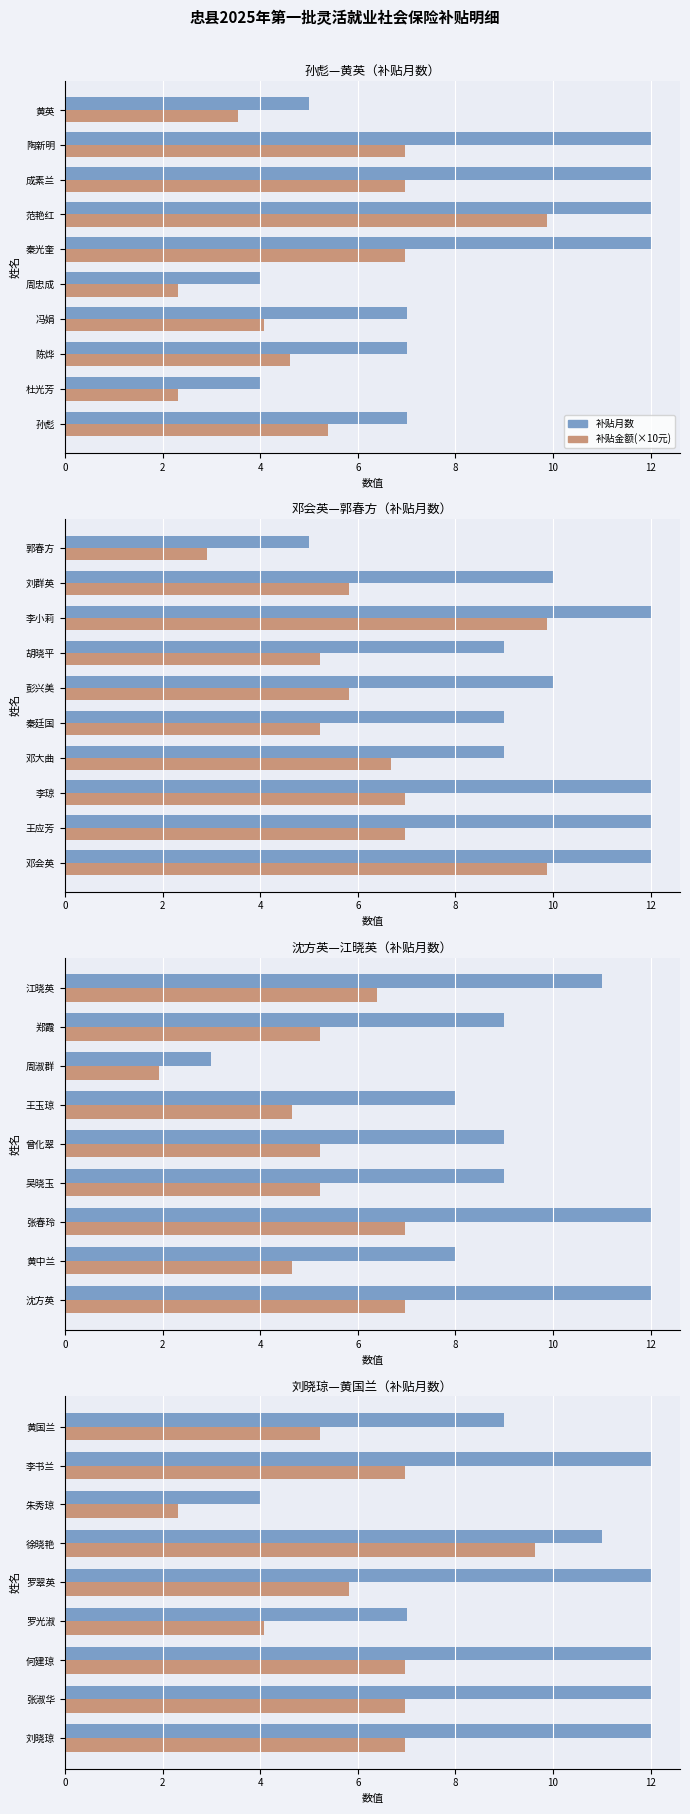

Rank the series by their maximum value, from lowest to highest.

补贴金额(×10元), 补贴月数